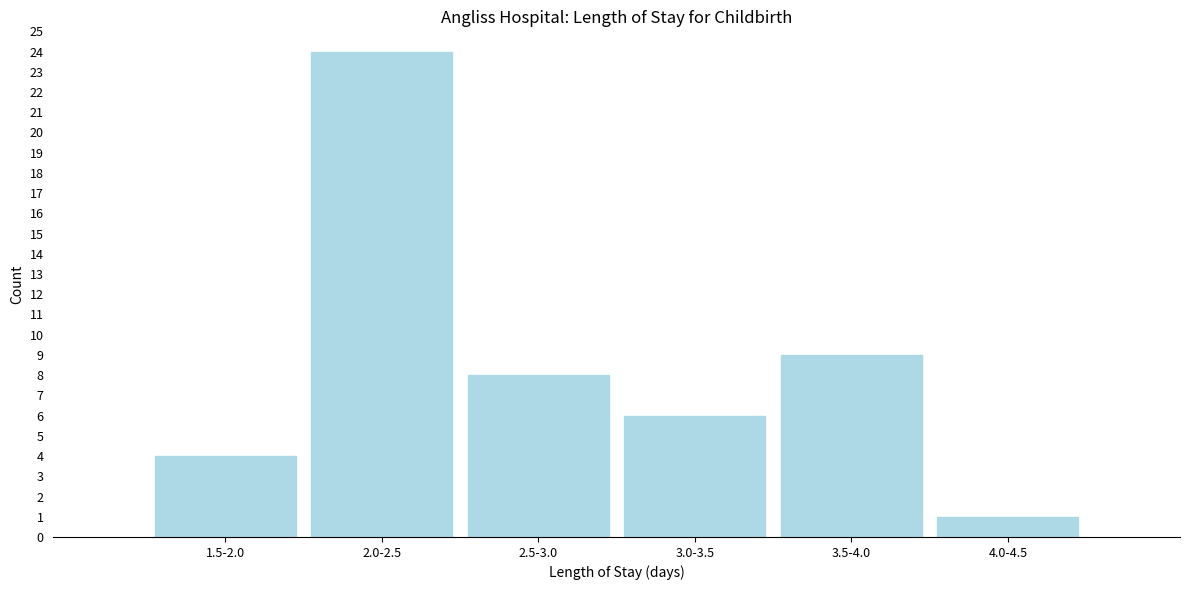

Reading right to left, what are all the values shown in this chart?

4.0-4.5=1	3.5-4.0=9	3.0-3.5=6	2.5-3.0=8	2.0-2.5=24	1.5-2.0=4